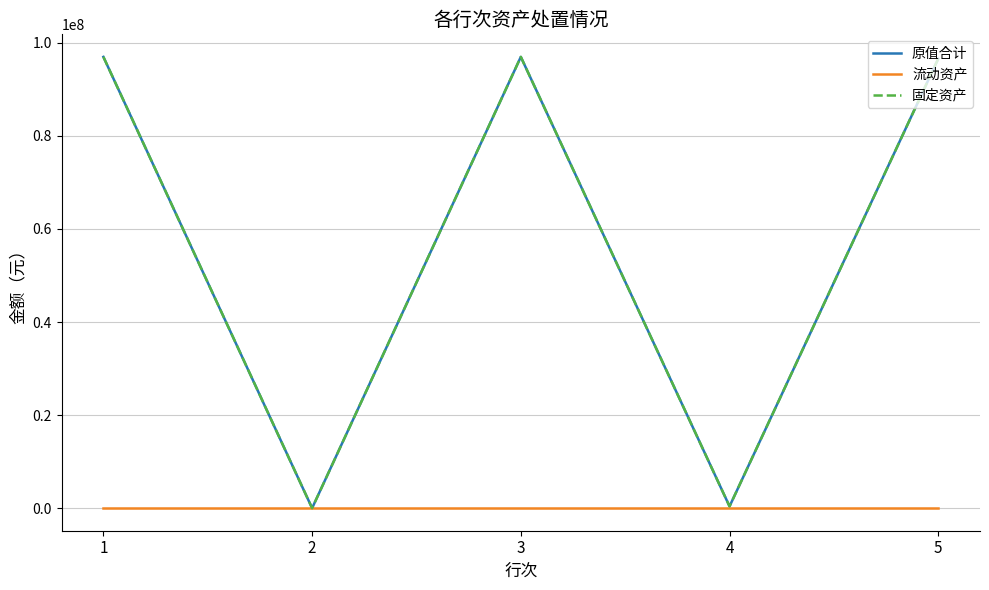

Does the chart display data point markers on the line(s)?

No